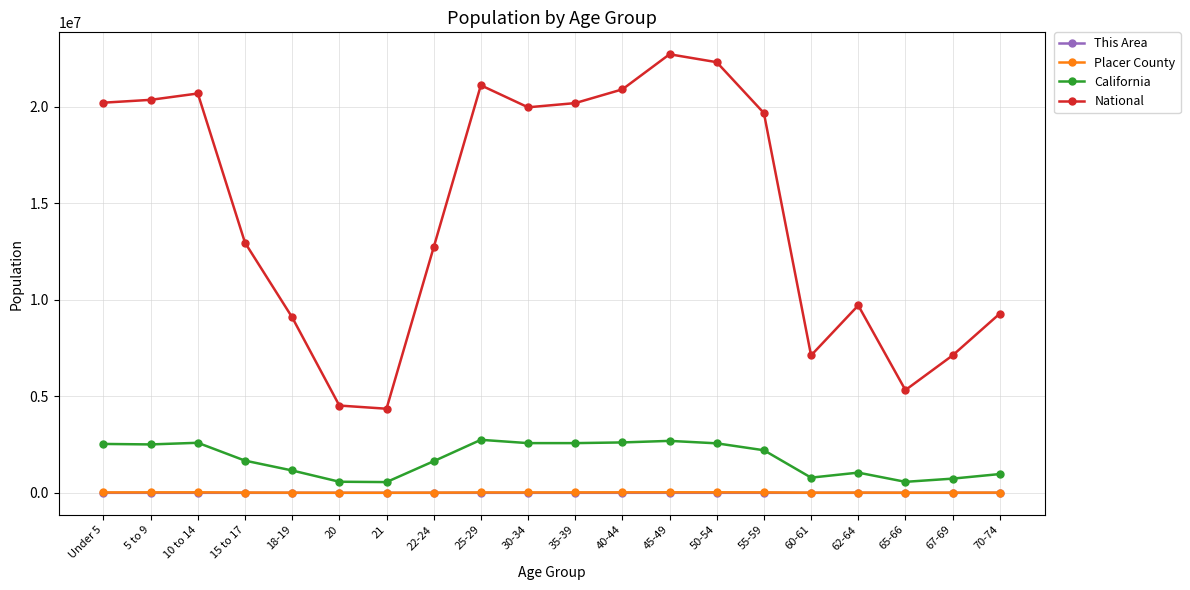

True or false: National and California cross at least once.

False